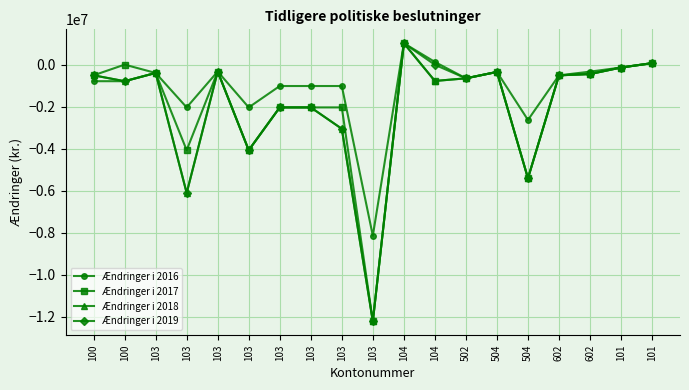

Reading left to right, transcribe all the data shown in this chart.

Ændringer i 2016: -788699	-788699	-396391	-2035800	-327710	-2035800	-1017900	-1017900	-1017900	-8143200	1017900	127236	-652352	-348122	-2632863	-509650	-333871	-137356	70000
Ændringer i 2017: -508950	0	-396391	-4071600	-327710	-4071600	-2035800	-2035800	-2035800	-12214800	1017900	-776660	-652352	-348122	-5409299	-509650	-447875	-137356	70000
Ændringer i 2018: -508950	-788699	-396391	-6107400	-327710	-4071600	-2035800	-2035800	-3053700	-12214800	1017900	-776660	-652352	-348122	-5409299	-509650	-447875	-137356	70000
Ændringer i 2019: -508950	-788699	-396391	-6107400	-327710	-4071600	-2035800	-2035800	-3053700	-12214800	1017900	-6660	-652352	-348122	-5409299	-509650	-447875	-137356	70000